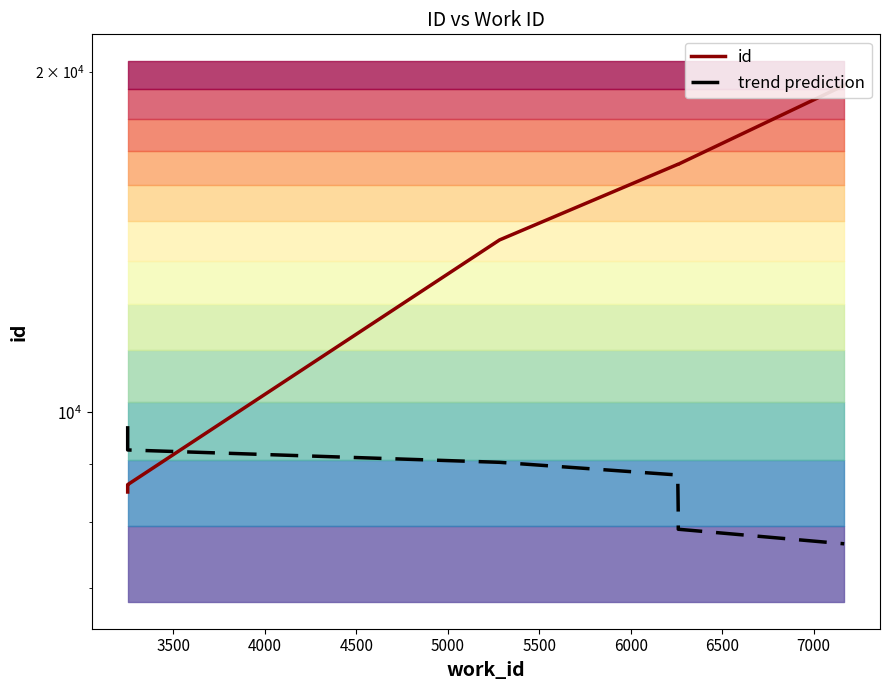

Is it true that trend prediction equals 12544.3 at 7000?

False